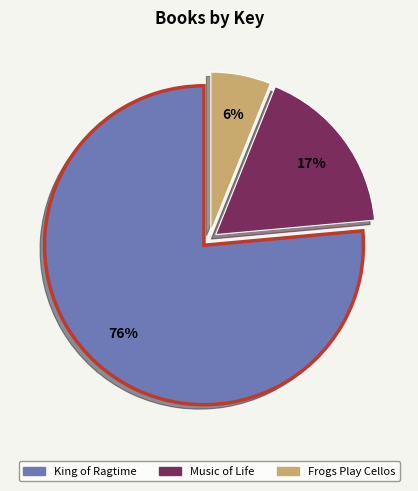

To the nearest percent, what percentage of the pie is Music of Life?

17%